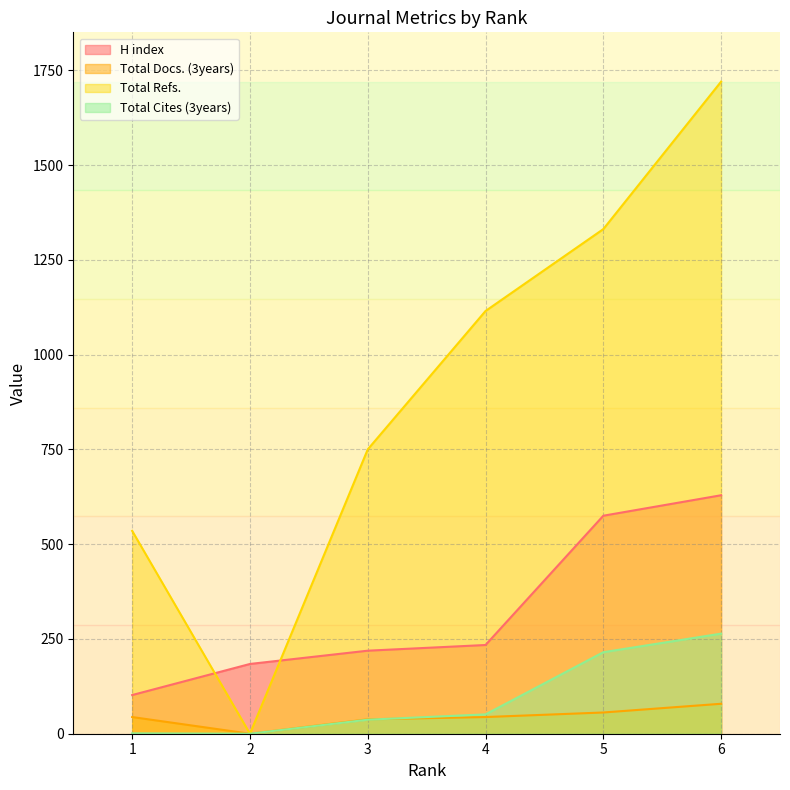

What is the total value across all series at 6?

2692